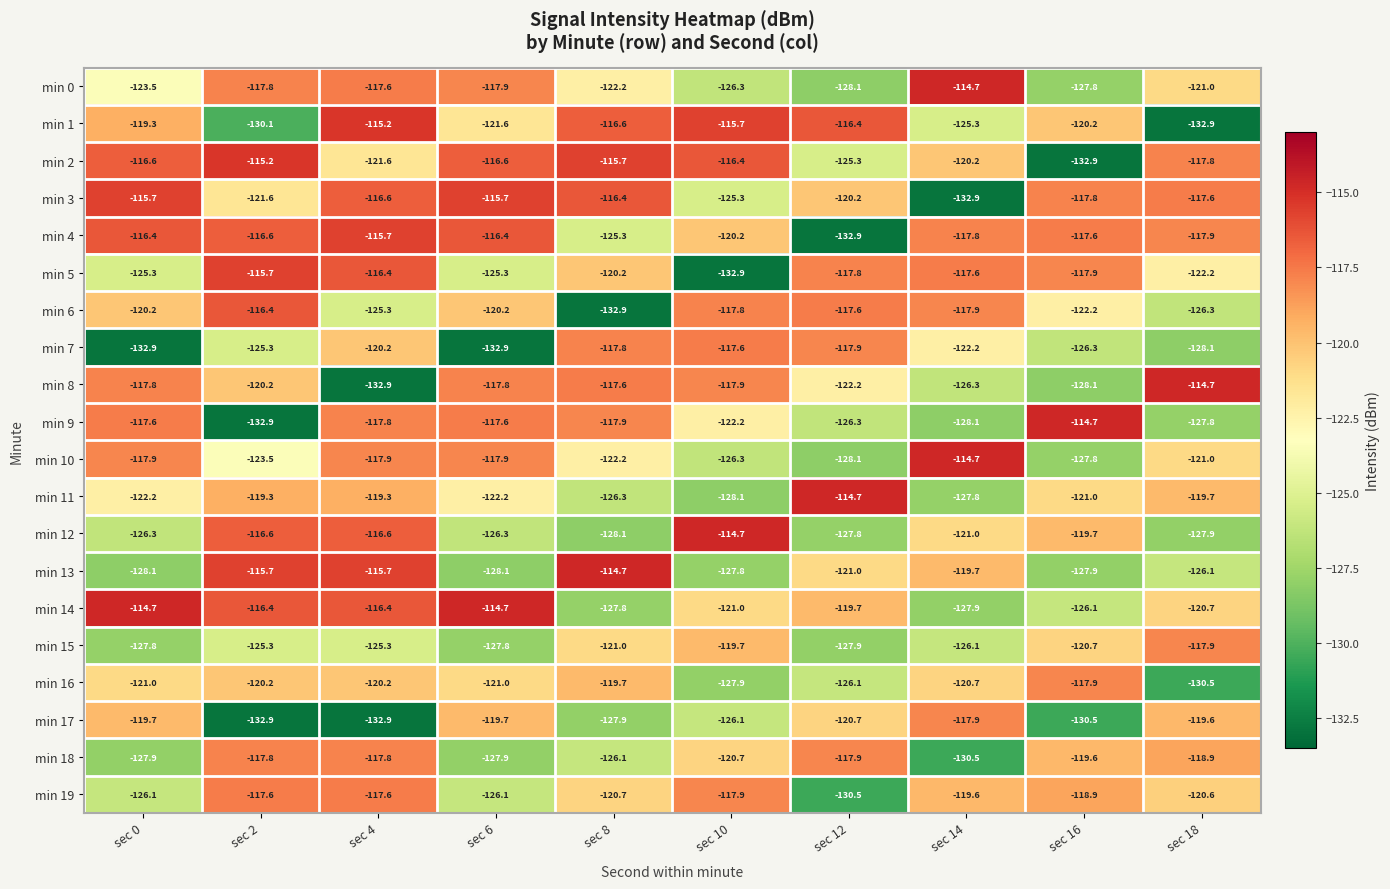

Which series has the largest total across all categories?

min 4